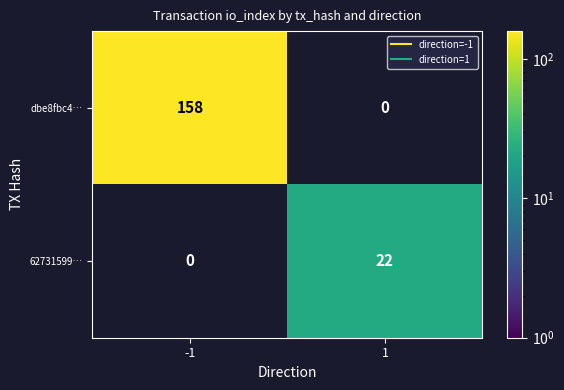

Is it true that dbe8fbc4… equals 158 at -1?

True